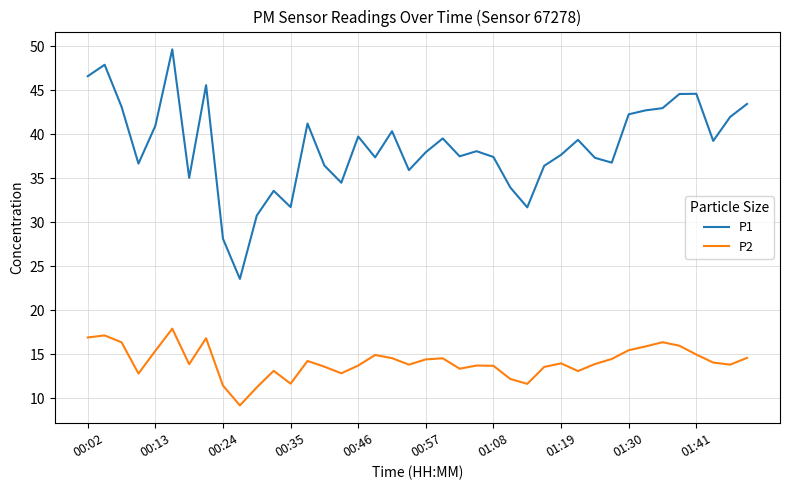

True or false: P1 and P2 cross at least once.

False